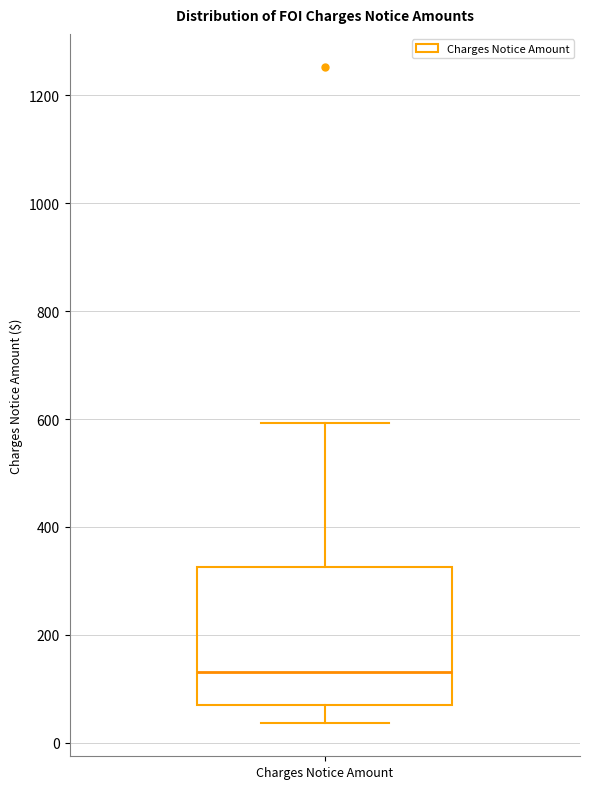

Transcribe this box plot: give where the median line is, the range the box spans, and where the two whiskers end, as read against the y-axis. The values are not printed on the chart, so give them approximately, as read against the axis.

median 140, box 60 to 320, whiskers 40 to 600